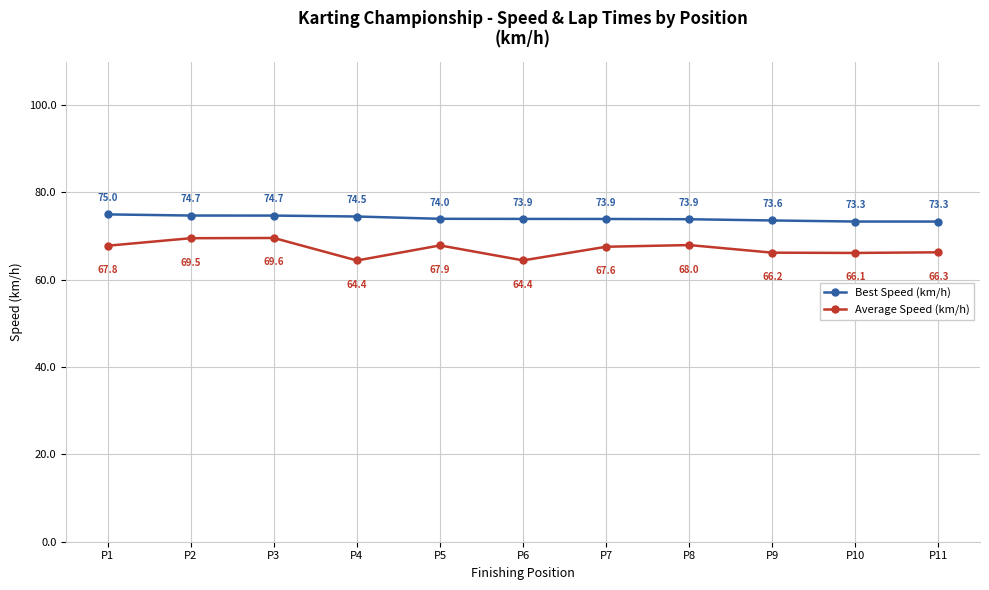

What is the average value of the Average Speed (km/h) series?

67.1